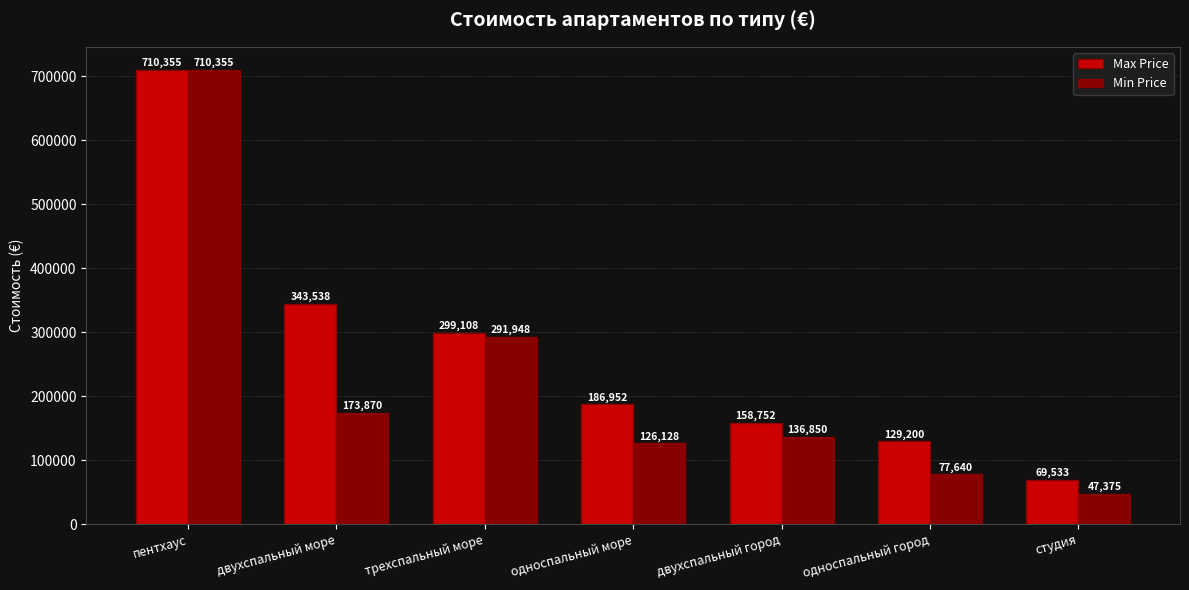

What are all the series names shown in the legend?

Max Price, Min Price